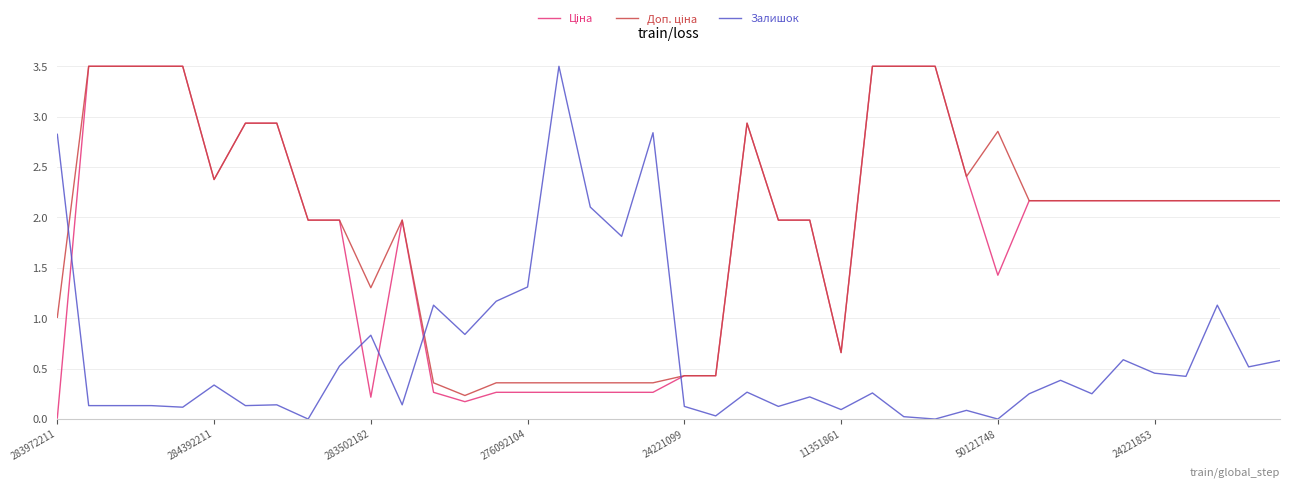

What is the difference between the maximum and minimum values in the Залишок series?

3.5